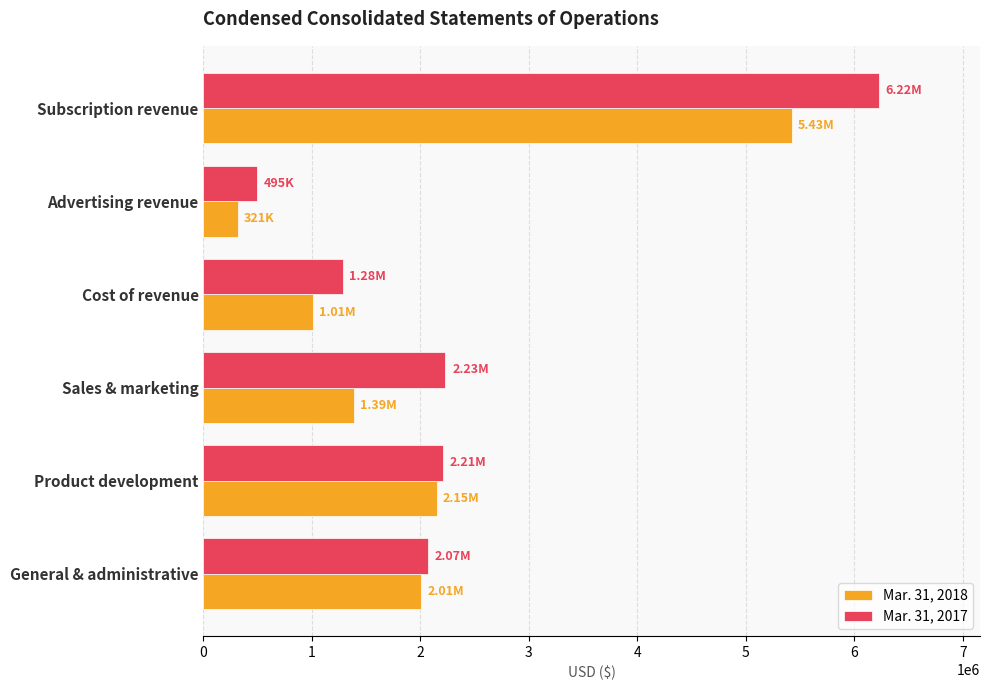

What are all the series names shown in the legend?

Mar. 31, 2018, Mar. 31, 2017